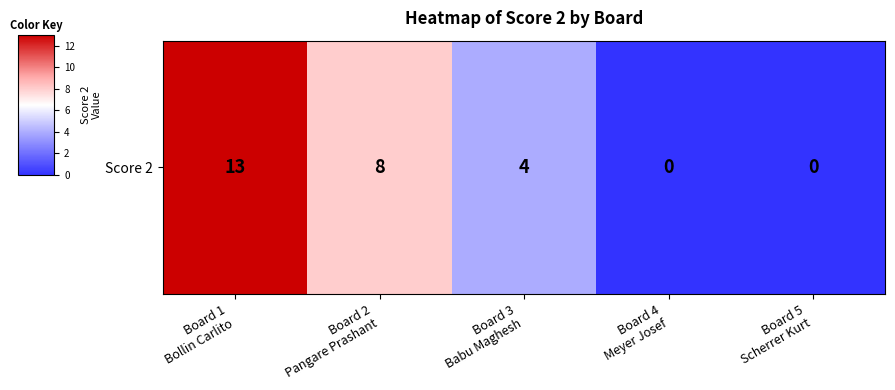

What value does the data have at Board 2
Pangare Prashant, to the nearest 5?

10